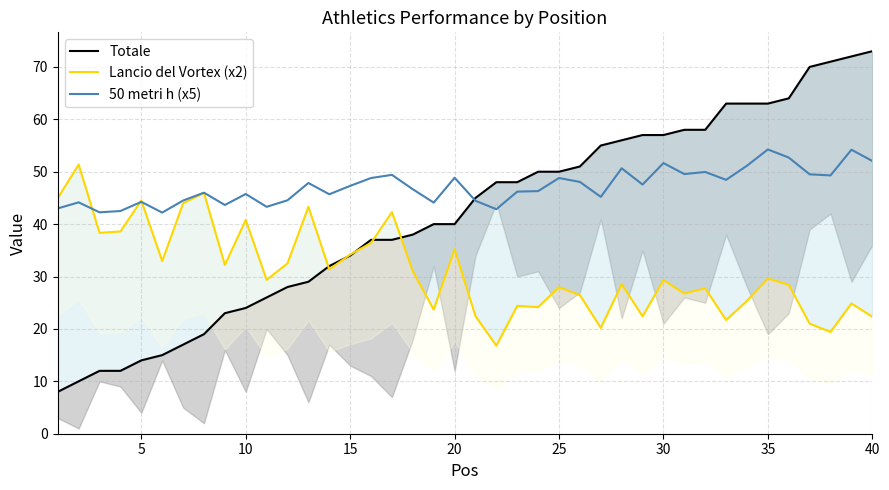

What is the spread (max minus min) of values at 30?

27.5